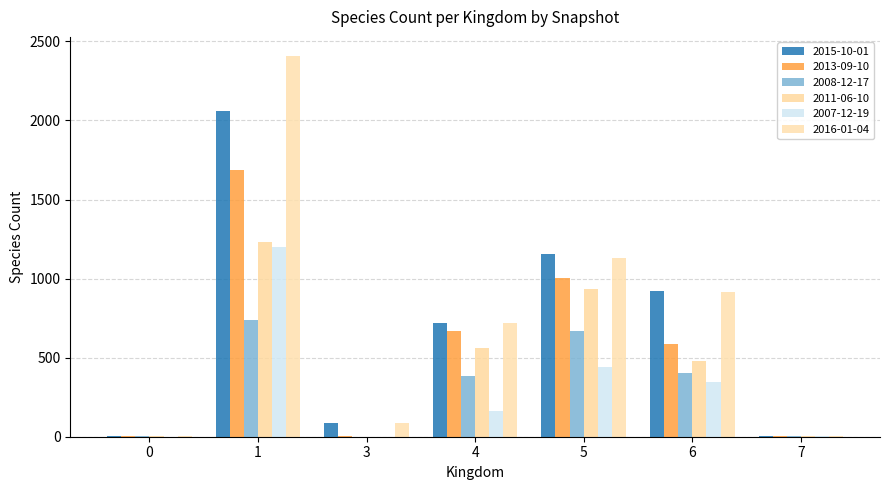

How many distinct data groups are displayed?

6